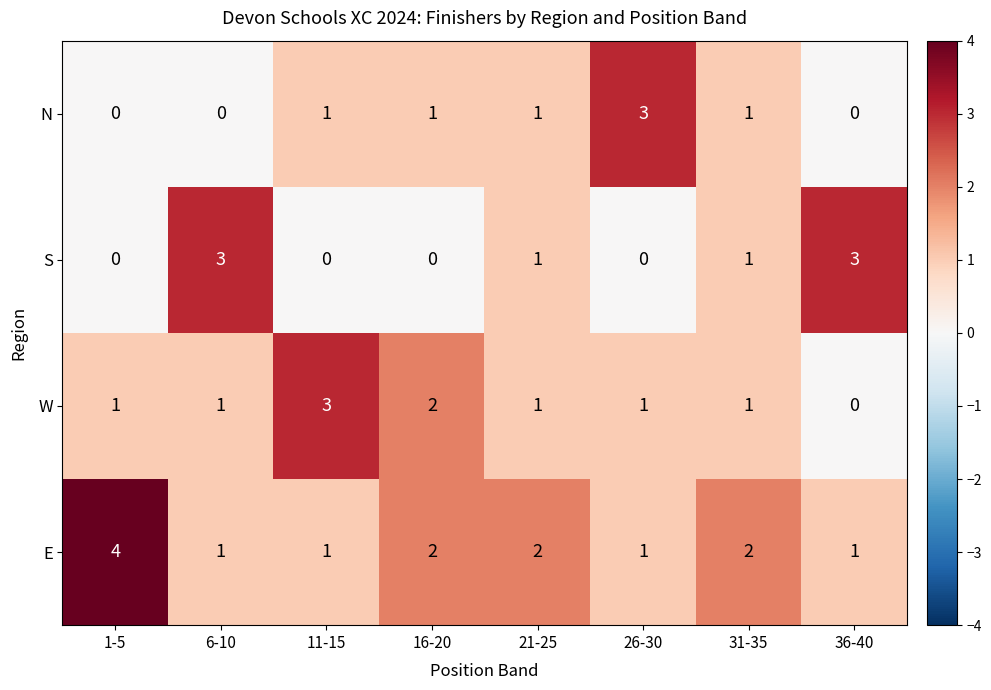

Where does the S series first go above 1?

6-10